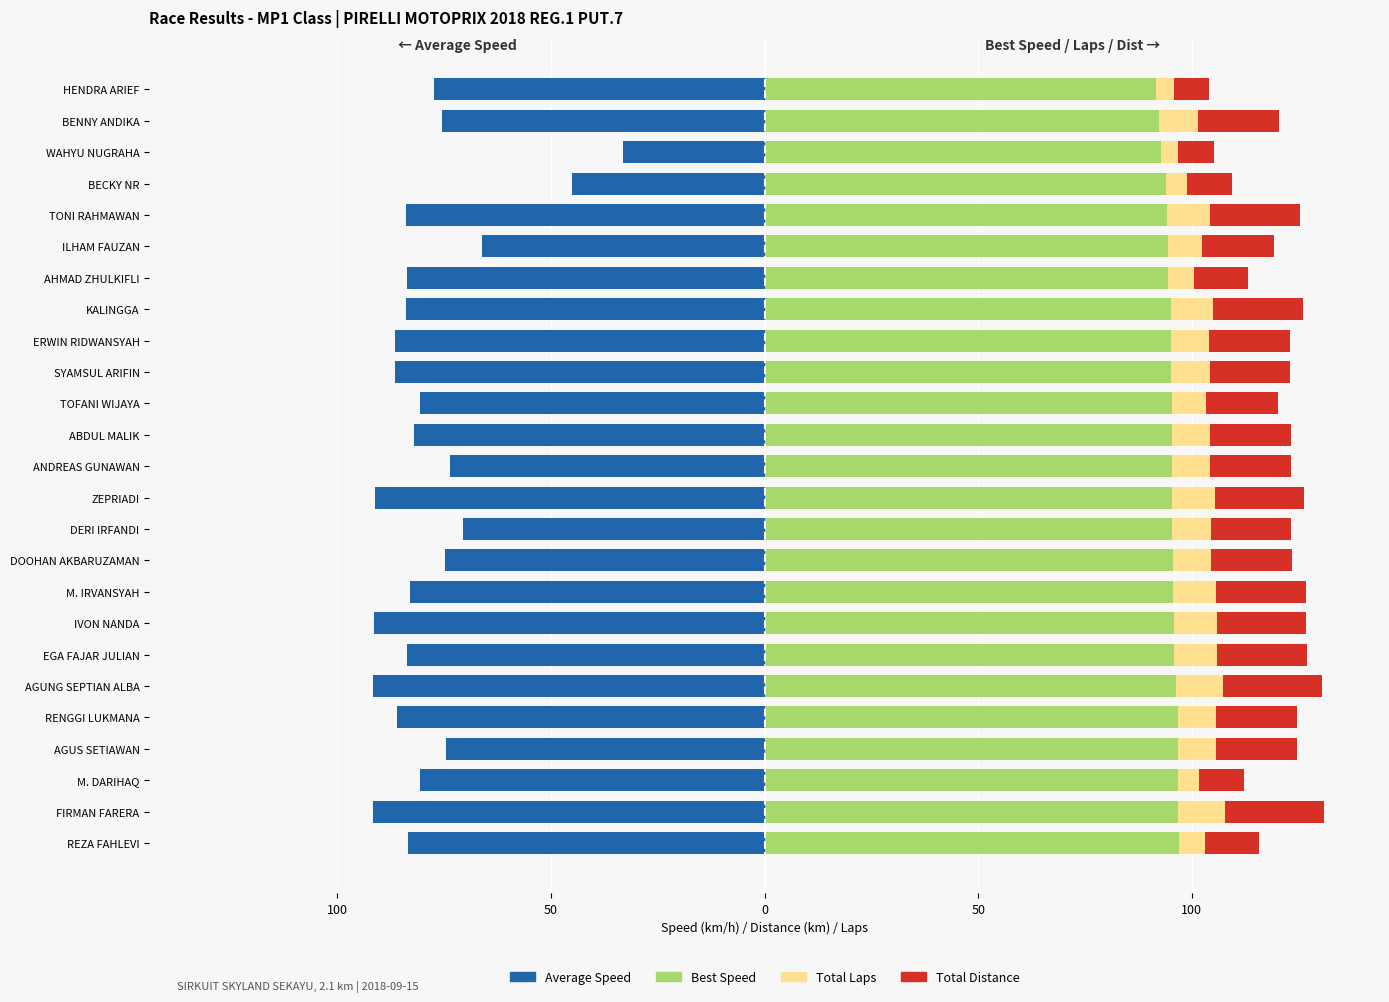

What is the value of the Total Laps bar at the 20th from the left?

8.0